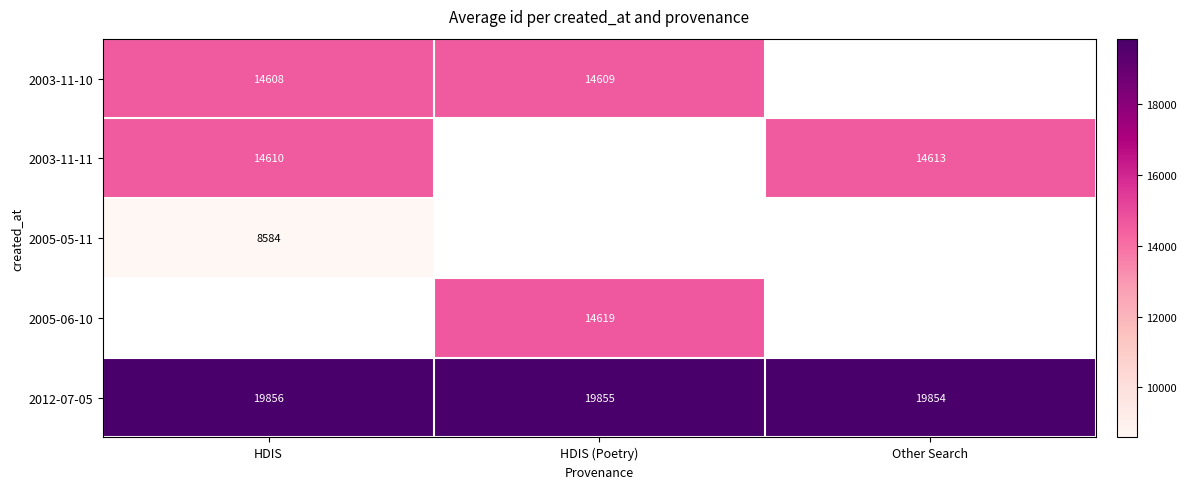

At which label does 2012-07-05 reach its minimum?

Other Search